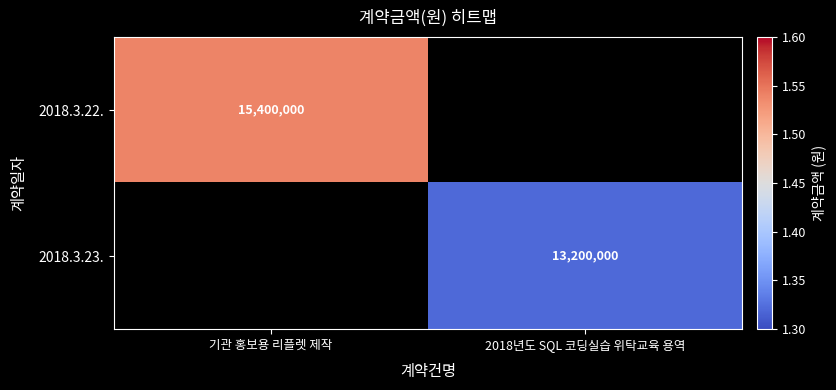

The value of 2018.3.22. at 기관 홍보용 리플렛 제작 is 15400000. True or false?

True